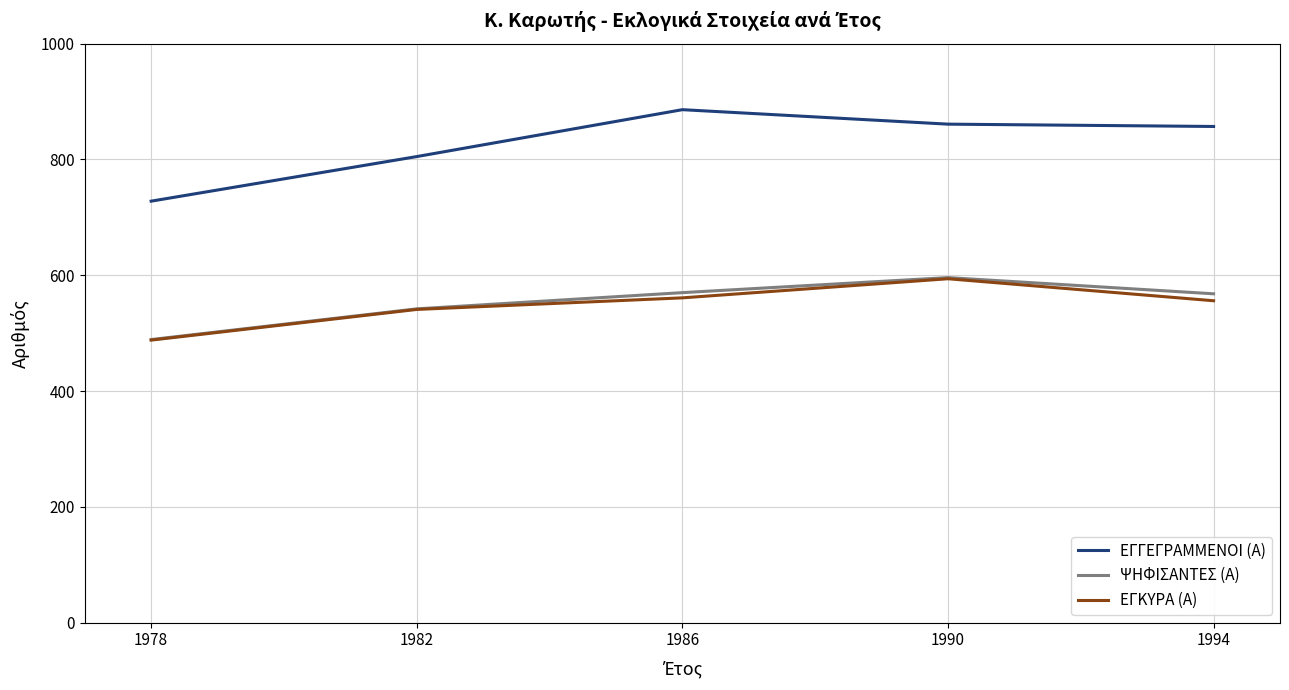

In ΕΓΚΥΡΑ (Α), how many points are higher than both neighbors (excluding endpoints)?

1